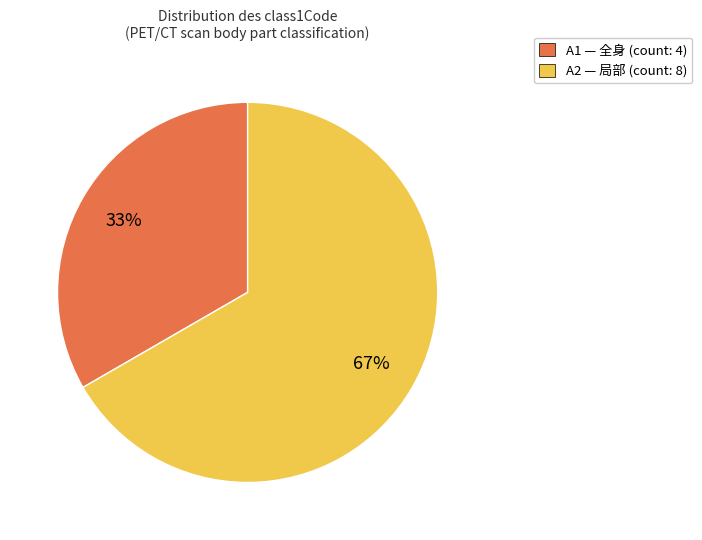

True or false: A1 accounts for 33% of the total.

True